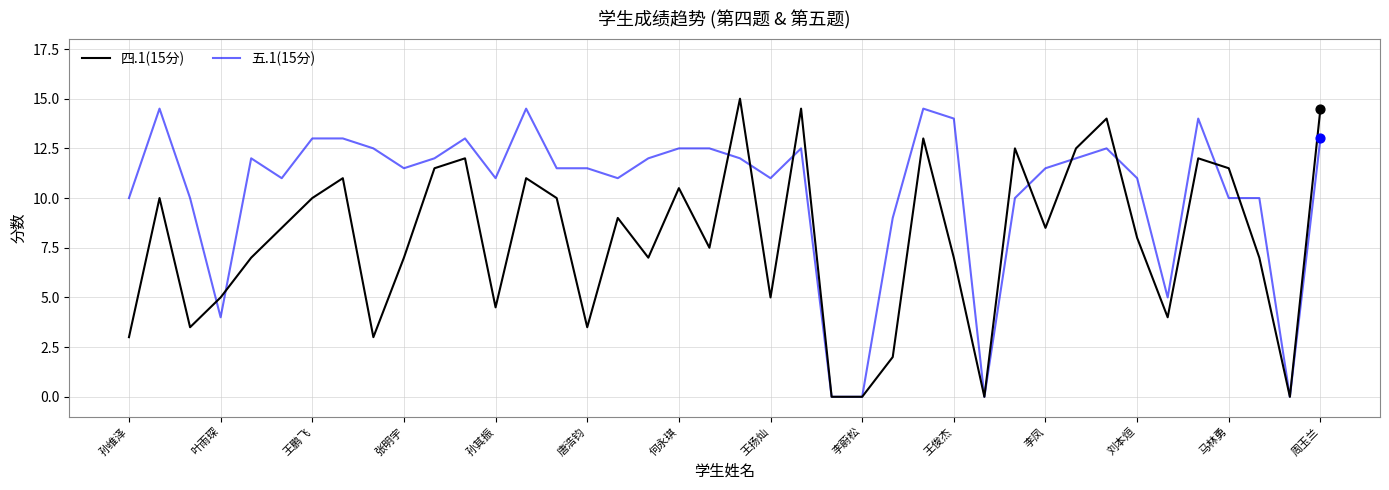

List the series in order of their overall mean, highest first.

五.1(15分), 四.1(15分)